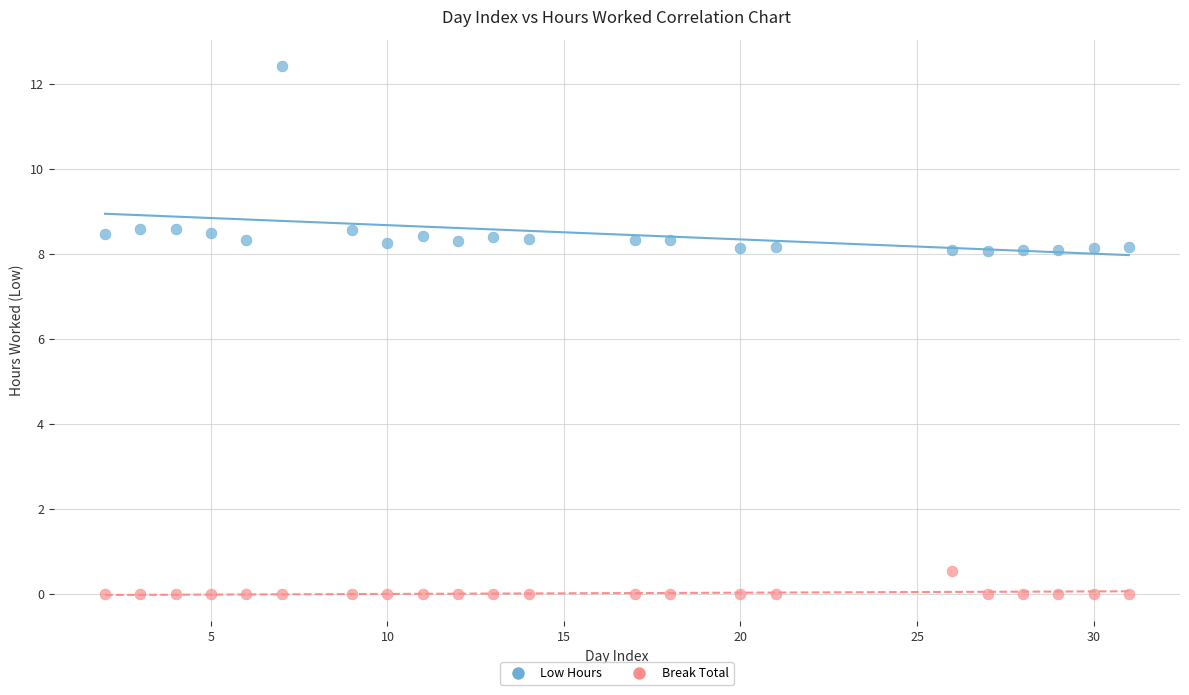

Across all data points, what is the range of X values (max minus min)?

29.0